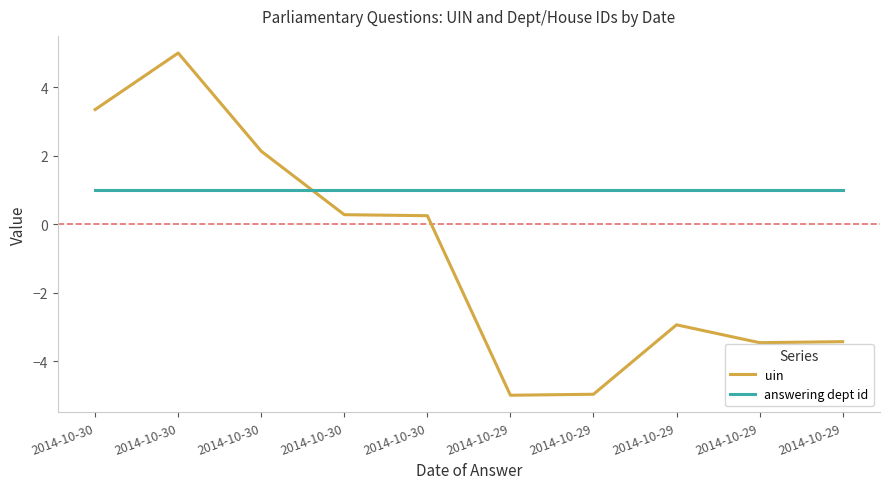

Reading left to right, what are all the values shown in this chart?

uin: 2014-10-30=3.3	2014-10-30=5.0	2014-10-30=2.1	2014-10-30=0.3	2014-10-30=0.2	2014-10-29=-5.0	2014-10-29=-5.0	2014-10-29=-2.9	2014-10-29=-3.5	2014-10-29=-3.4
answering dept id: 2014-10-30=1.0	2014-10-30=1.0	2014-10-30=1.0	2014-10-30=1.0	2014-10-30=1.0	2014-10-29=1.0	2014-10-29=1.0	2014-10-29=1.0	2014-10-29=1.0	2014-10-29=1.0